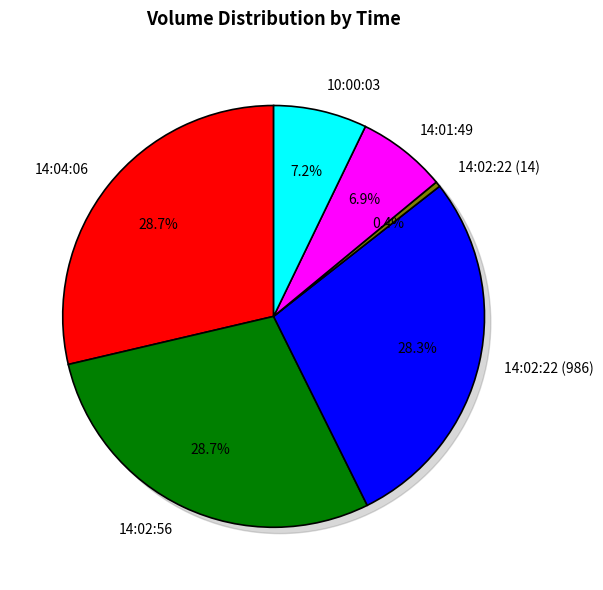

Is there any slice that represents more than half of the pie?

No